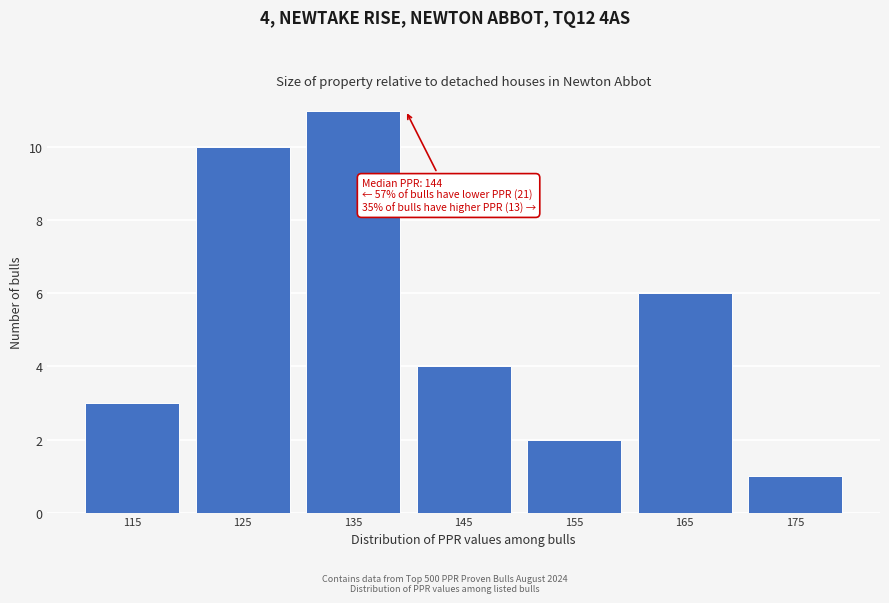

Reading left to right, list all the values displayed in this chart.

3	10	11	4	2	6	1